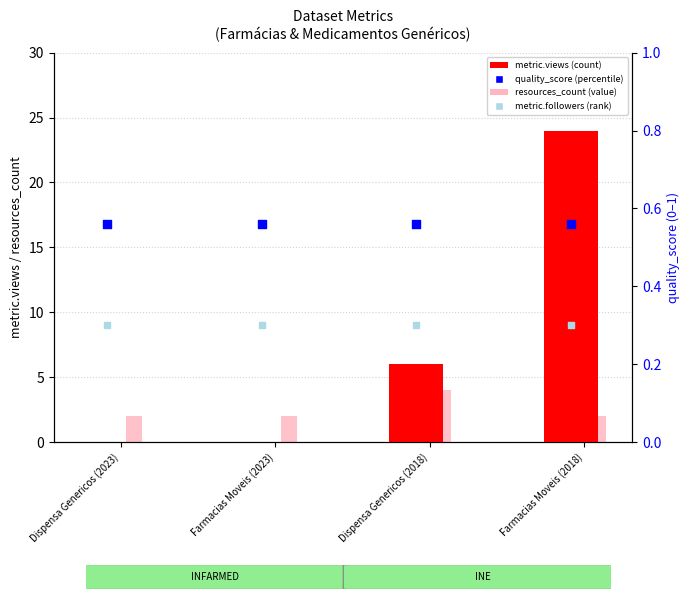

Which series reaches the minimum Y coordinate?

metric.views (count)